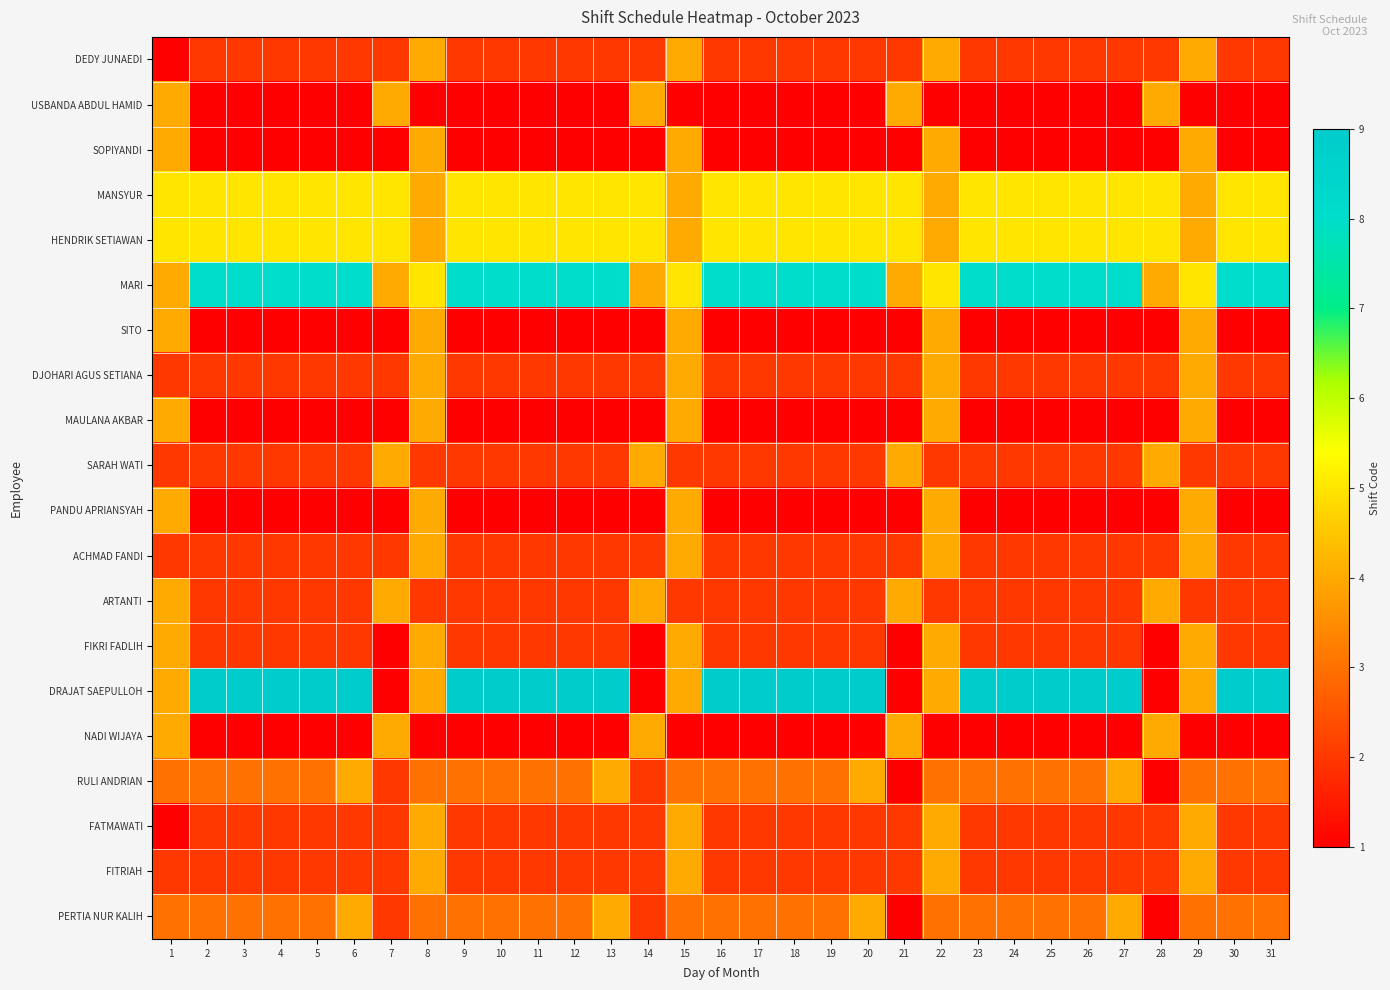

Reading right to left, list all the values displayed in this chart.

DEDY JUNAEDI: 31=2	30=2	29=4	28=2	27=2	26=2	25=2	24=2	23=2	22=4	21=2	20=2	19=2	18=2	17=2	16=2	15=4	14=2	13=2	12=2	11=2	10=2	9=2	8=4	7=2	6=2	5=2	4=2	3=2	2=2	1=1
USBANDA ABDUL HAMID: 31=1	30=1	29=1	28=4	27=1	26=1	25=1	24=1	23=1	22=1	21=4	20=1	19=1	18=1	17=1	16=1	15=1	14=4	13=1	12=1	11=1	10=1	9=1	8=1	7=4	6=1	5=1	4=1	3=1	2=1	1=4
SOPIYANDI: 31=1	30=1	29=4	28=1	27=1	26=1	25=1	24=1	23=1	22=4	21=1	20=1	19=1	18=1	17=1	16=1	15=4	14=1	13=1	12=1	11=1	10=1	9=1	8=4	7=1	6=1	5=1	4=1	3=1	2=1	1=4
MANSYUR: 31=5	30=5	29=4	28=5	27=5	26=5	25=5	24=5	23=5	22=4	21=5	20=5	19=5	18=5	17=5	16=5	15=4	14=5	13=5	12=5	11=5	10=5	9=5	8=4	7=5	6=5	5=5	4=5	3=5	2=5	1=5
HENDRIK SETIAWAN: 31=5	30=5	29=4	28=5	27=5	26=5	25=5	24=5	23=5	22=4	21=5	20=5	19=5	18=5	17=5	16=5	15=4	14=5	13=5	12=5	11=5	10=5	9=5	8=4	7=5	6=5	5=5	4=5	3=5	2=5	1=5
MARI: 31=8	30=8	29=5	28=4	27=8	26=8	25=8	24=8	23=8	22=5	21=4	20=8	19=8	18=8	17=8	16=8	15=5	14=4	13=8	12=8	11=8	10=8	9=8	8=5	7=4	6=8	5=8	4=8	3=8	2=8	1=4
SITO: 31=1	30=1	29=4	28=1	27=1	26=1	25=1	24=1	23=1	22=4	21=1	20=1	19=1	18=1	17=1	16=1	15=4	14=1	13=1	12=1	11=1	10=1	9=1	8=4	7=1	6=1	5=1	4=1	3=1	2=1	1=4
DJOHARI AGUS SETIANA: 31=2	30=2	29=4	28=2	27=2	26=2	25=2	24=2	23=2	22=4	21=2	20=2	19=2	18=2	17=2	16=2	15=4	14=2	13=2	12=2	11=2	10=2	9=2	8=4	7=2	6=2	5=2	4=2	3=2	2=2	1=2
MAULANA AKBAR: 31=1	30=1	29=4	28=1	27=1	26=1	25=1	24=1	23=1	22=4	21=1	20=1	19=1	18=1	17=1	16=1	15=4	14=1	13=1	12=1	11=1	10=1	9=1	8=4	7=1	6=1	5=1	4=1	3=1	2=1	1=4
SARAH WATI: 31=2	30=2	29=2	28=4	27=2	26=2	25=2	24=2	23=2	22=2	21=4	20=2	19=2	18=2	17=2	16=2	15=2	14=4	13=2	12=2	11=2	10=2	9=2	8=2	7=4	6=2	5=2	4=2	3=2	2=2	1=2
PANDU APRIANSYAH: 31=1	30=1	29=4	28=1	27=1	26=1	25=1	24=1	23=1	22=4	21=1	20=1	19=1	18=1	17=1	16=1	15=4	14=1	13=1	12=1	11=1	10=1	9=1	8=4	7=1	6=1	5=1	4=1	3=1	2=1	1=4
ACHMAD FANDI: 31=2	30=2	29=4	28=2	27=2	26=2	25=2	24=2	23=2	22=4	21=2	20=2	19=2	18=2	17=2	16=2	15=4	14=2	13=2	12=2	11=2	10=2	9=2	8=4	7=2	6=2	5=2	4=2	3=2	2=2	1=2
ARTANTI: 31=2	30=2	29=2	28=4	27=2	26=2	25=2	24=2	23=2	22=2	21=4	20=2	19=2	18=2	17=2	16=2	15=2	14=4	13=2	12=2	11=2	10=2	9=2	8=2	7=4	6=2	5=2	4=2	3=2	2=2	1=4
FIKRI FADLIH: 31=2	30=2	29=4	28=1	27=2	26=2	25=2	24=2	23=2	22=4	21=1	20=2	19=2	18=2	17=2	16=2	15=4	14=1	13=2	12=2	11=2	10=2	9=2	8=4	7=1	6=2	5=2	4=2	3=2	2=2	1=4
DRAJAT SAEPULLOH: 31=9	30=9	29=4	28=1	27=9	26=9	25=9	24=9	23=9	22=4	21=1	20=9	19=9	18=9	17=9	16=9	15=4	14=1	13=9	12=9	11=9	10=9	9=9	8=4	7=1	6=9	5=9	4=9	3=9	2=9	1=4
NADI WIJAYA: 31=1	30=1	29=1	28=4	27=1	26=1	25=1	24=1	23=1	22=1	21=4	20=1	19=1	18=1	17=1	16=1	15=1	14=4	13=1	12=1	11=1	10=1	9=1	8=1	7=4	6=1	5=1	4=1	3=1	2=1	1=4
RULI ANDRIAN: 31=3	30=3	29=3	28=1	27=4	26=3	25=3	24=3	23=3	22=3	21=1	20=4	19=3	18=3	17=3	16=3	15=3	14=2	13=4	12=3	11=3	10=3	9=3	8=3	7=2	6=4	5=3	4=3	3=3	2=3	1=3
FATMAWATI: 31=2	30=2	29=4	28=2	27=2	26=2	25=2	24=2	23=2	22=4	21=2	20=2	19=2	18=2	17=2	16=2	15=4	14=2	13=2	12=2	11=2	10=2	9=2	8=4	7=2	6=2	5=2	4=2	3=2	2=2	1=1
FITRIAH: 31=2	30=2	29=4	28=2	27=2	26=2	25=2	24=2	23=2	22=4	21=2	20=2	19=2	18=2	17=2	16=2	15=4	14=2	13=2	12=2	11=2	10=2	9=2	8=4	7=2	6=2	5=2	4=2	3=2	2=2	1=2
PERTIA NUR KALIH: 31=3	30=3	29=3	28=1	27=4	26=3	25=3	24=3	23=3	22=3	21=1	20=4	19=3	18=3	17=3	16=3	15=3	14=2	13=4	12=3	11=3	10=3	9=3	8=3	7=2	6=4	5=3	4=3	3=3	2=3	1=3